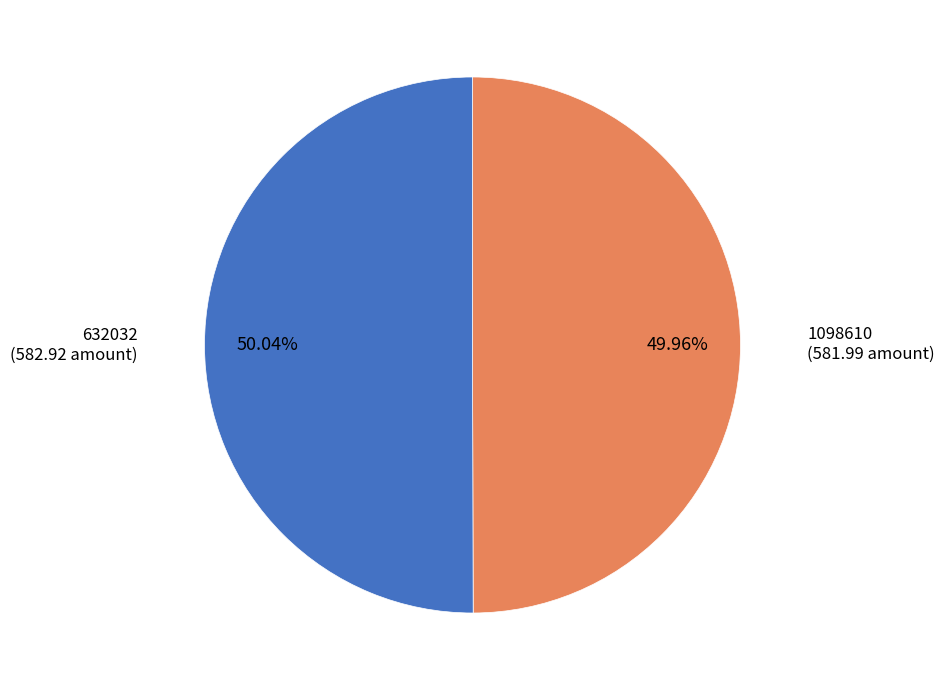

What is the total percentage of 1098610 and 632032?

100.0%